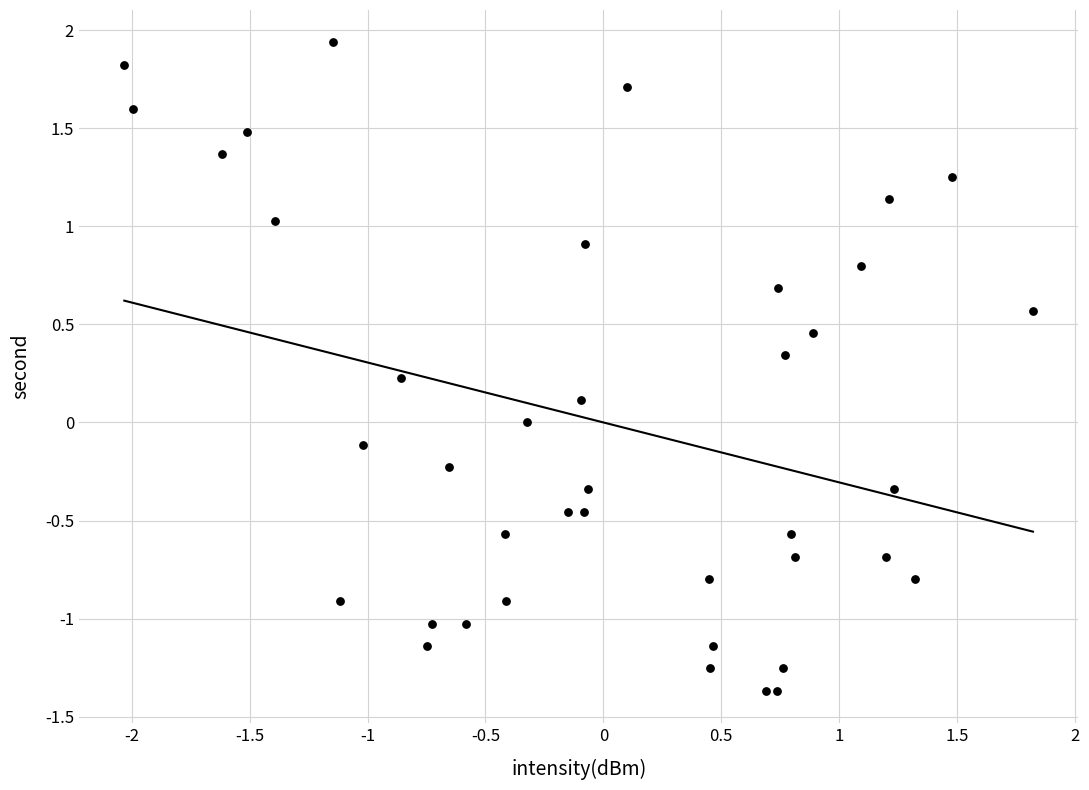

What is the range of X values (max minus min)?

3.9